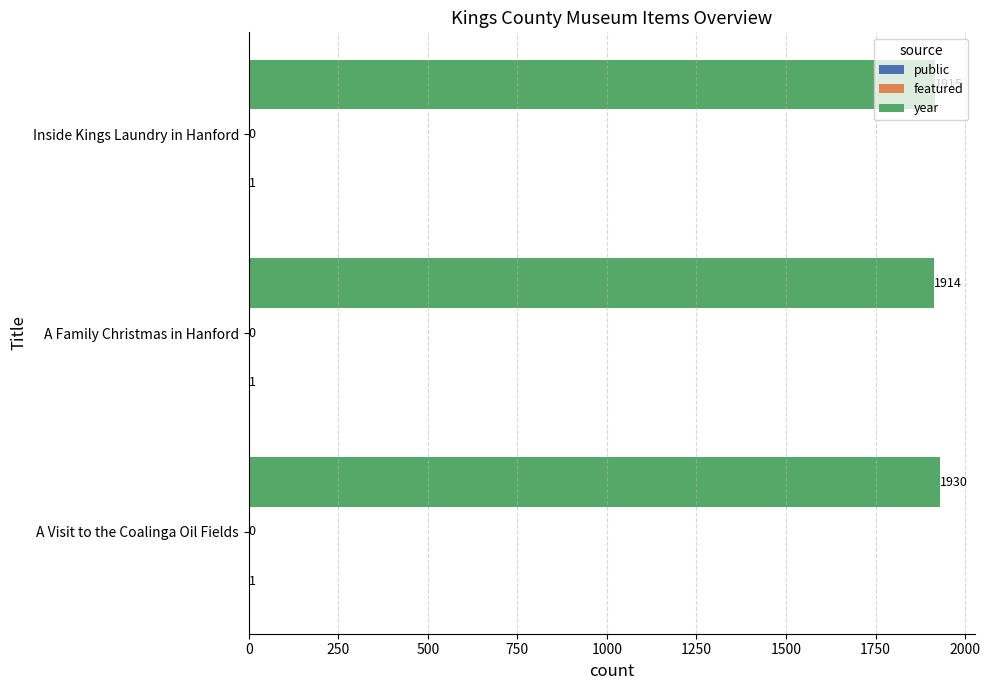

True or false: year has a value of 1930 at A Visit to the Coalinga Oil Fields.

True